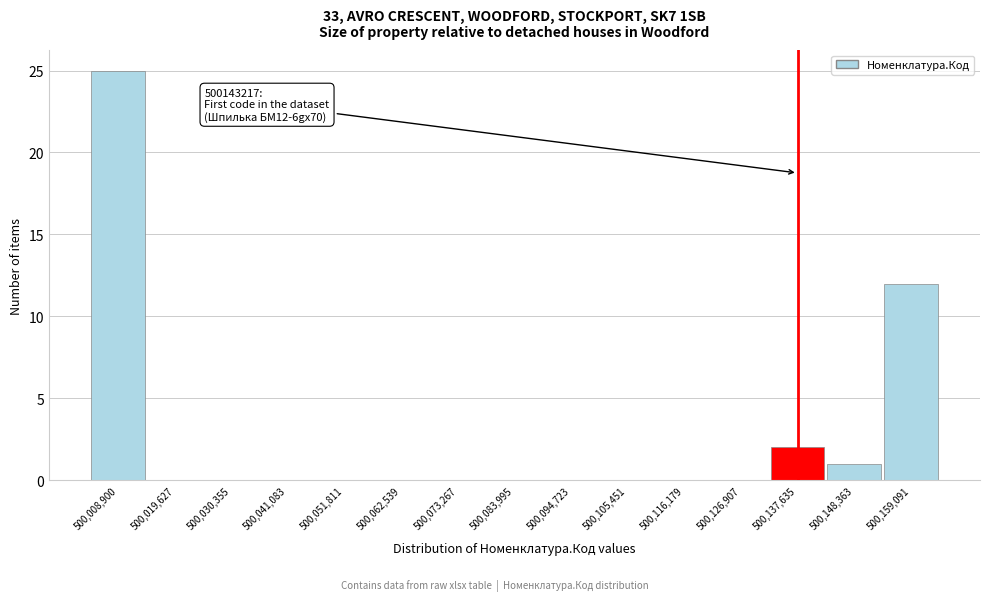

Reading left to right, transcribe all the data shown in this chart.

500,008,900=25	500,019,627=0	500,030,355=0	500,041,083=0	500,051,811=0	500,062,539=0	500,073,267=0	500,083,995=0	500,094,723=0	500,105,451=0	500,116,179=0	500,126,907=0	500,137,635=2	500,148,363=1	500,159,091=12